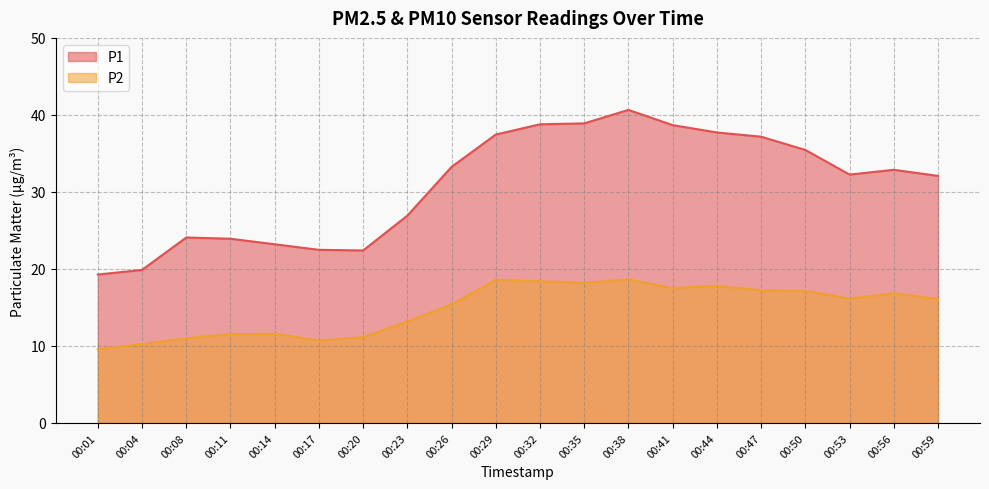

Which series changed the most between 00:35 and 00:41?

P2